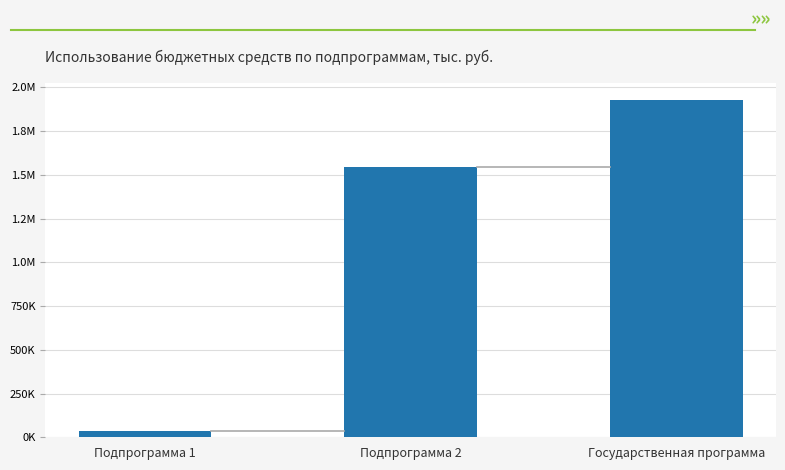

Are the bars horizontal?

No